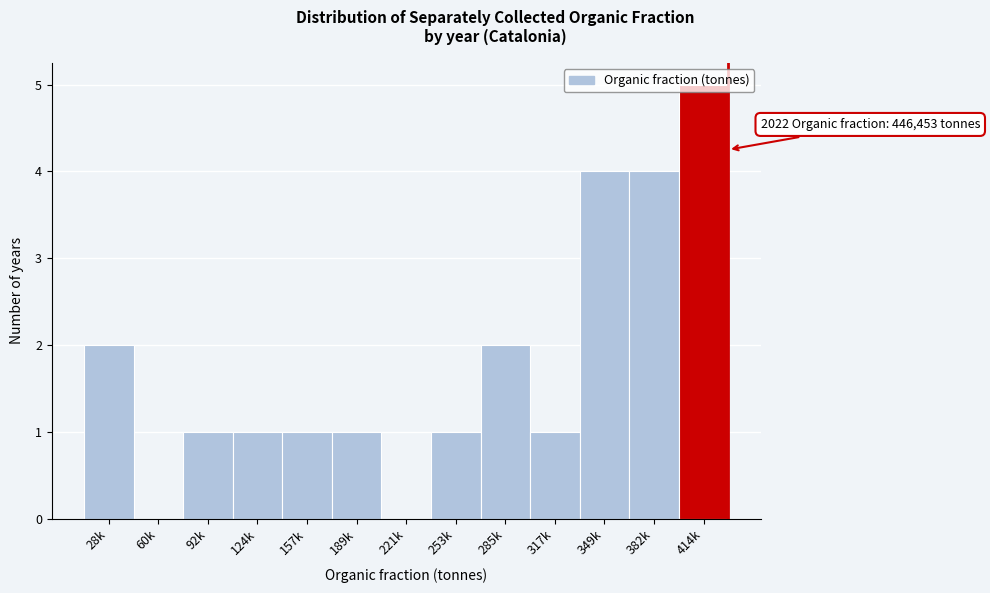

Is it true that the value at 92k is 0?

False